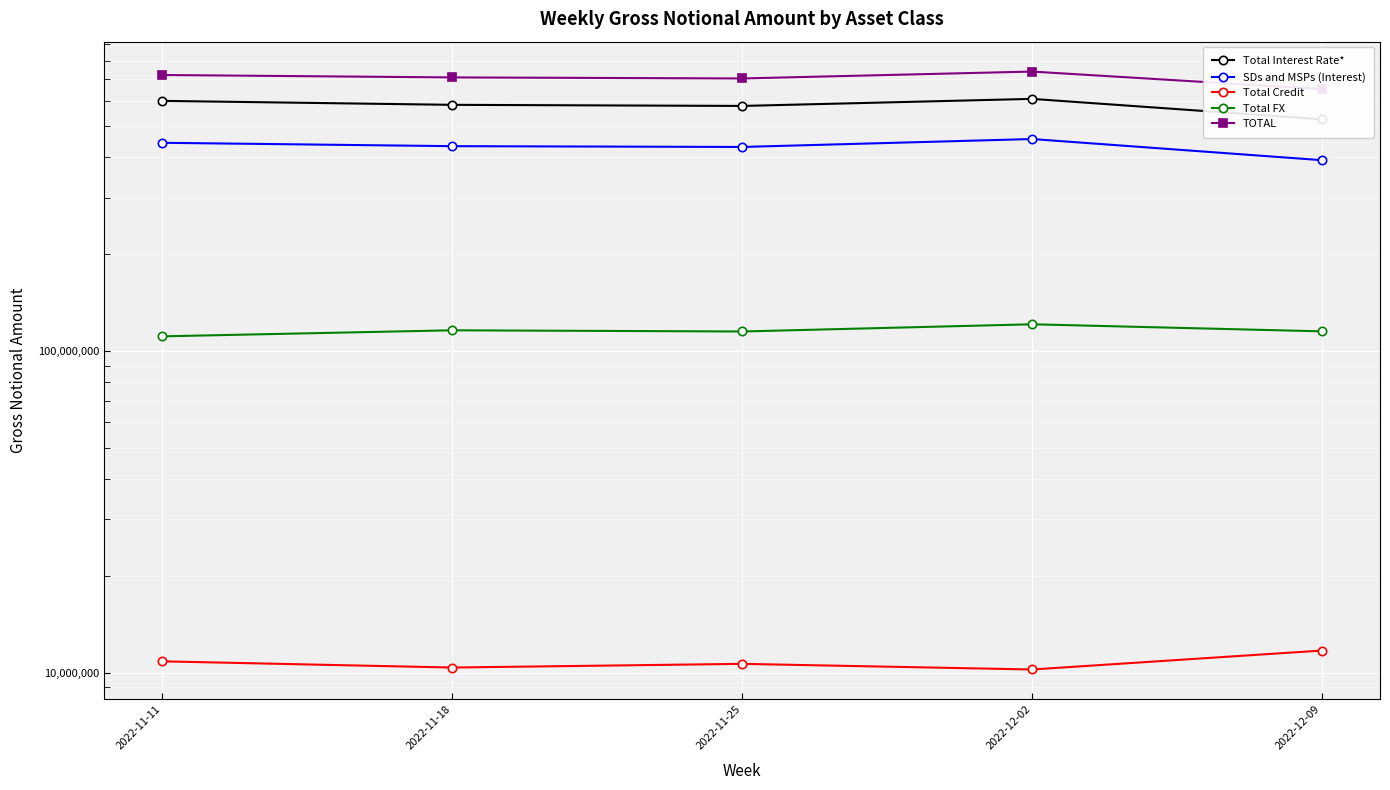

What is the difference between the maximum and second lowest values in the TOTAL series?

35604461